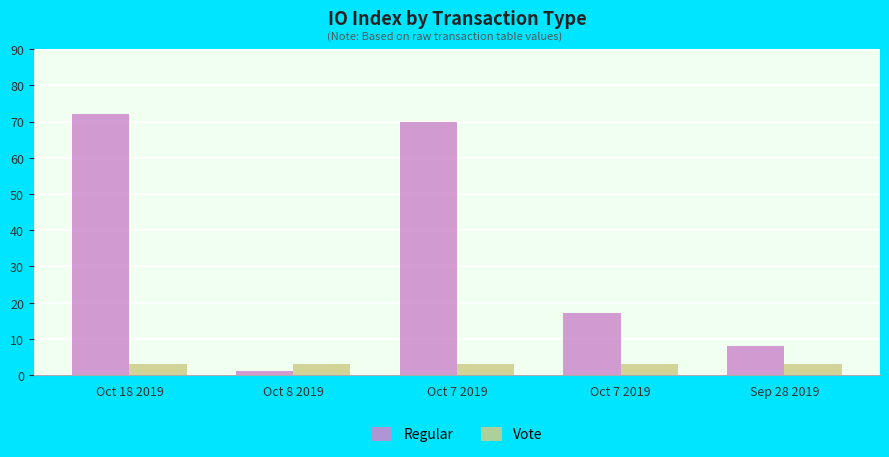

Count the number of data series in this chart.

2